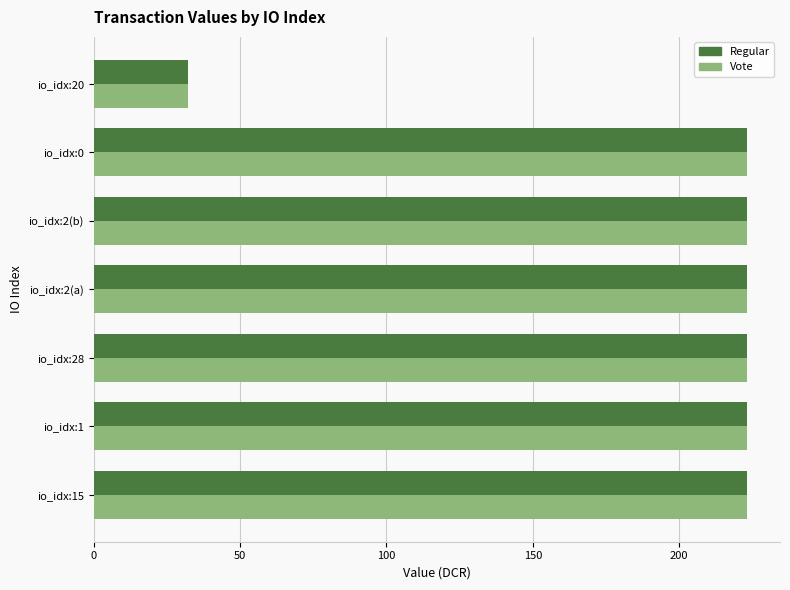

At how many categories does at least one series exceed 195?

6